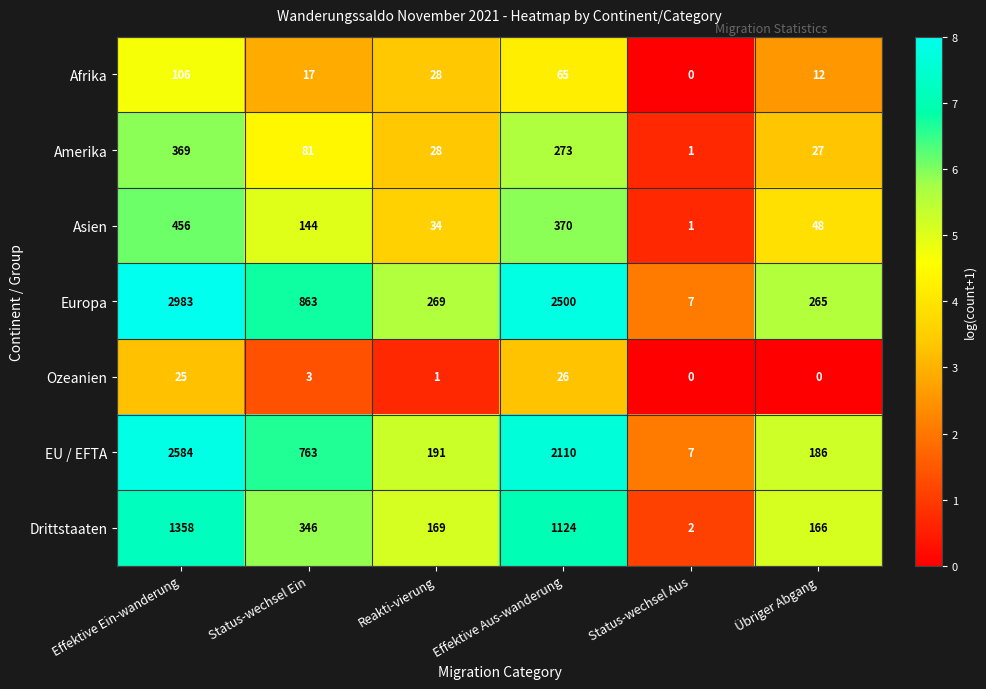

What is the sum of the Ozeanien values at Status-wechsel Ein and Reakti-vierung?

4